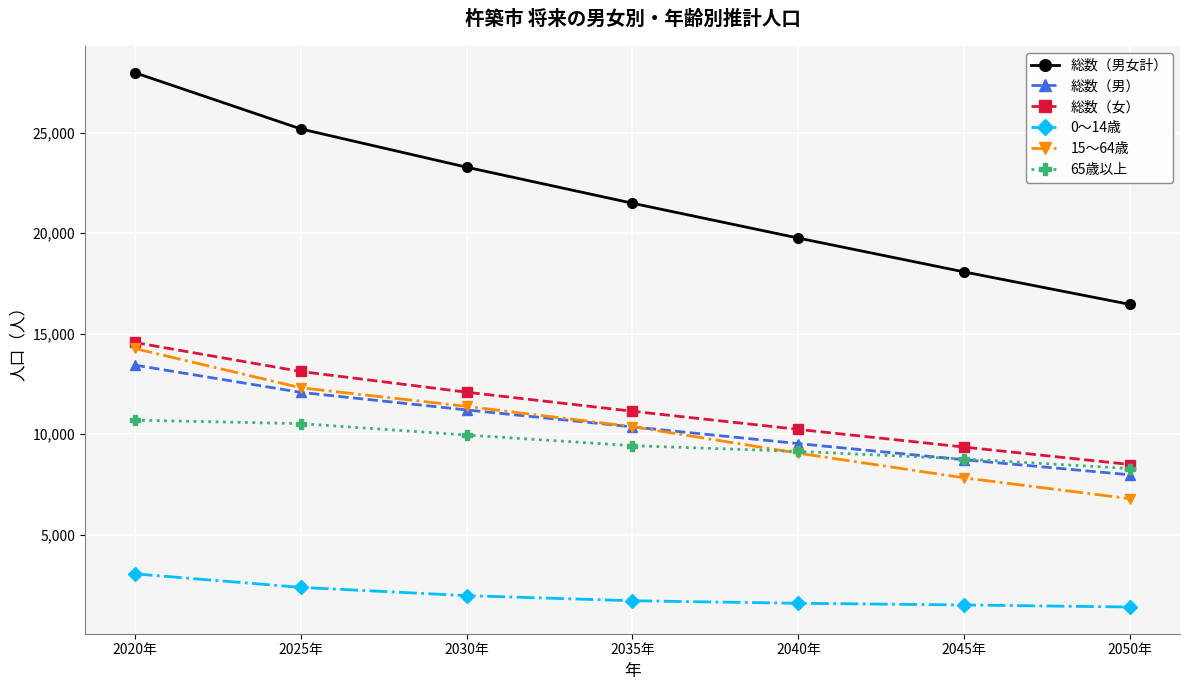

How many series are shown in this chart?

6